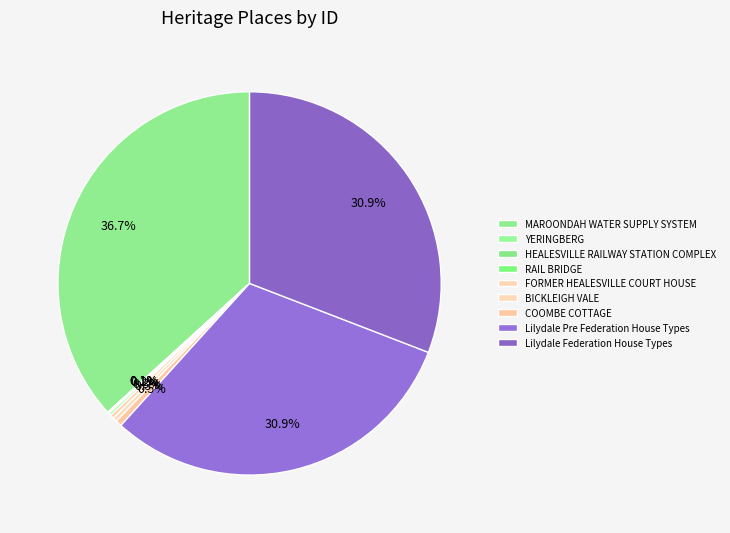

Is there any slice that represents more than half of the pie?

No